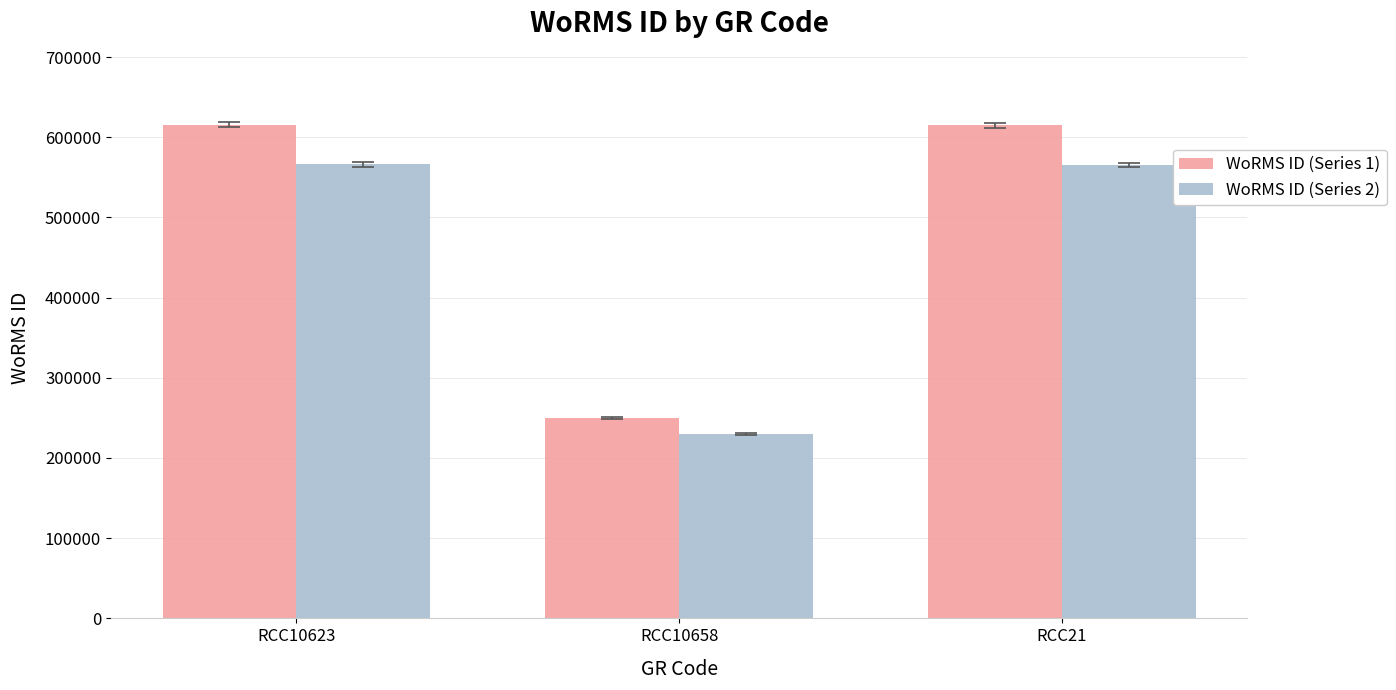

At how many categories does at least one series exceed 452398?

2